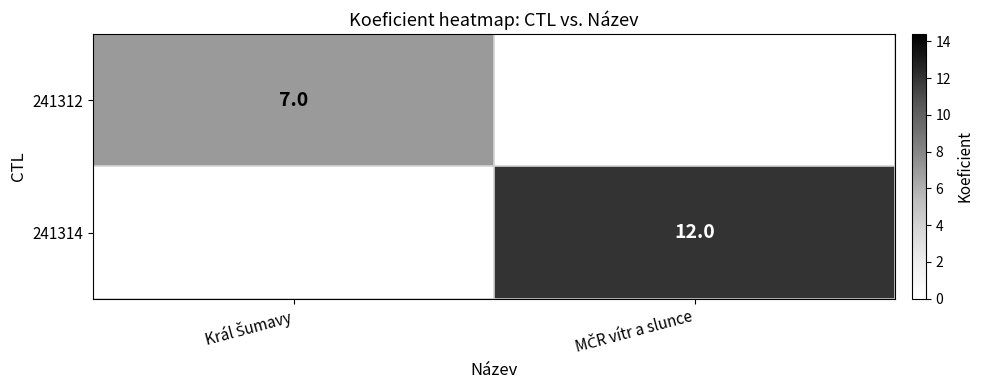

Which series has the largest range (max minus min)?

241314